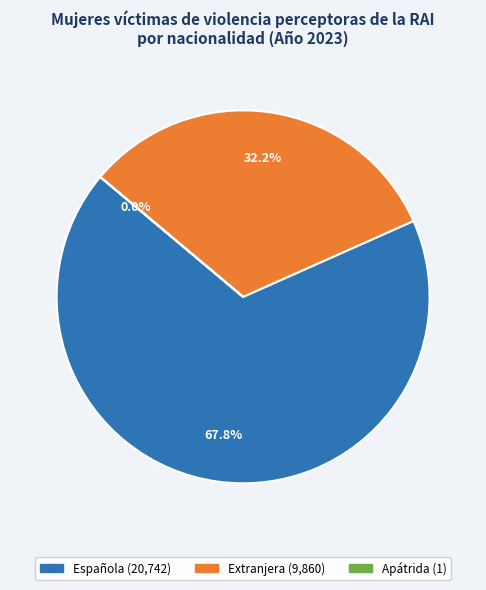

Is it true that Extranjera is 27% of the pie?

False